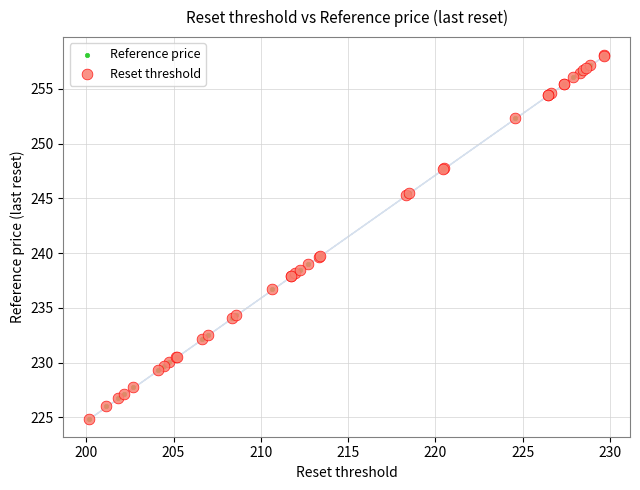

What are all the series names shown in the legend?

Reference price, Reset threshold